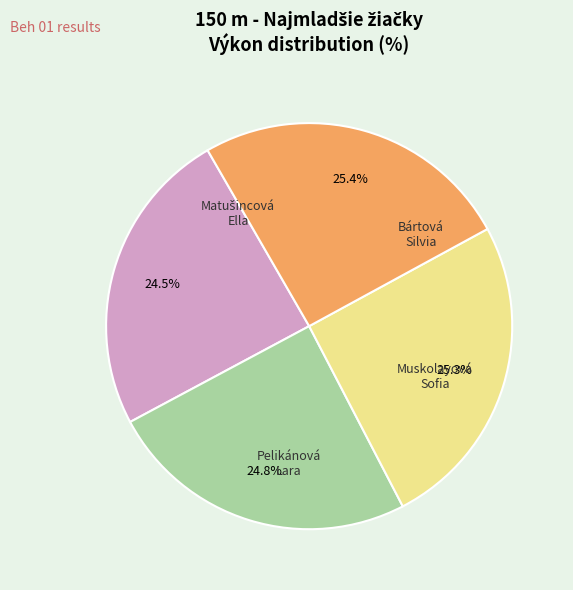

Approximately how many times larger is the value at Bártová Silvia compared to Matušincová Ella?

1.0